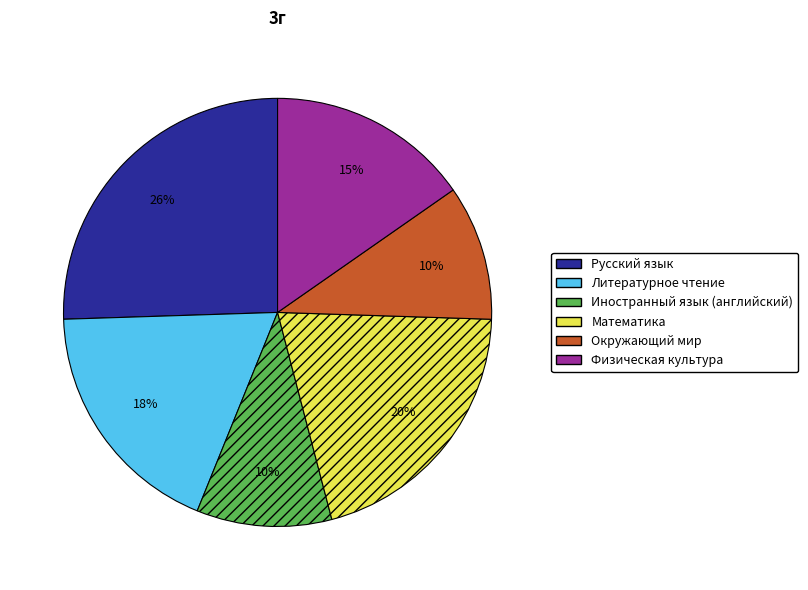

Which category has the biggest portion of the pie?

Русский язык